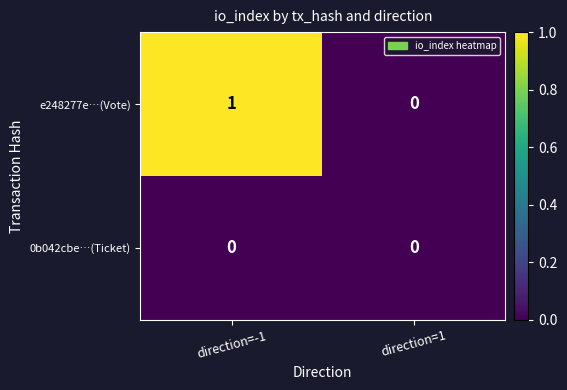

What is the spread (max minus min) of values at direction=-1?

1